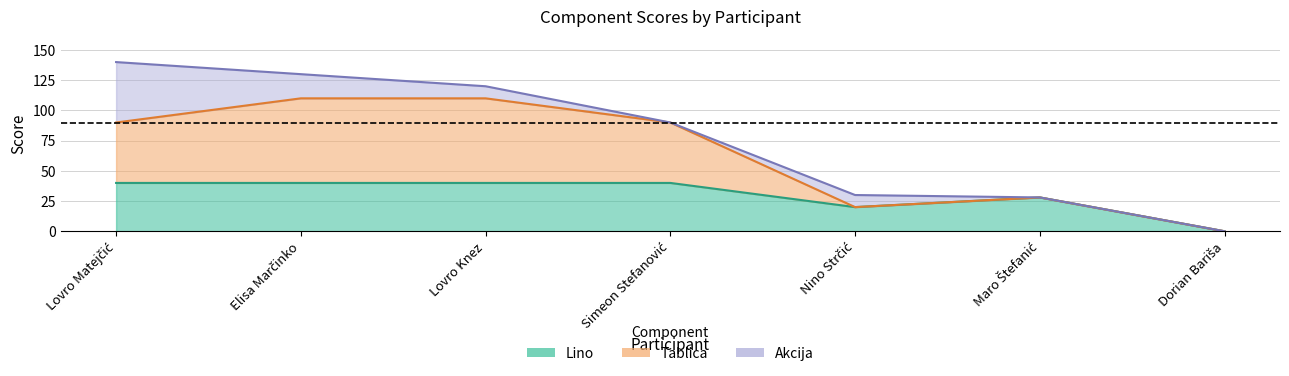

How many positive values does the Ukupno series have?

6